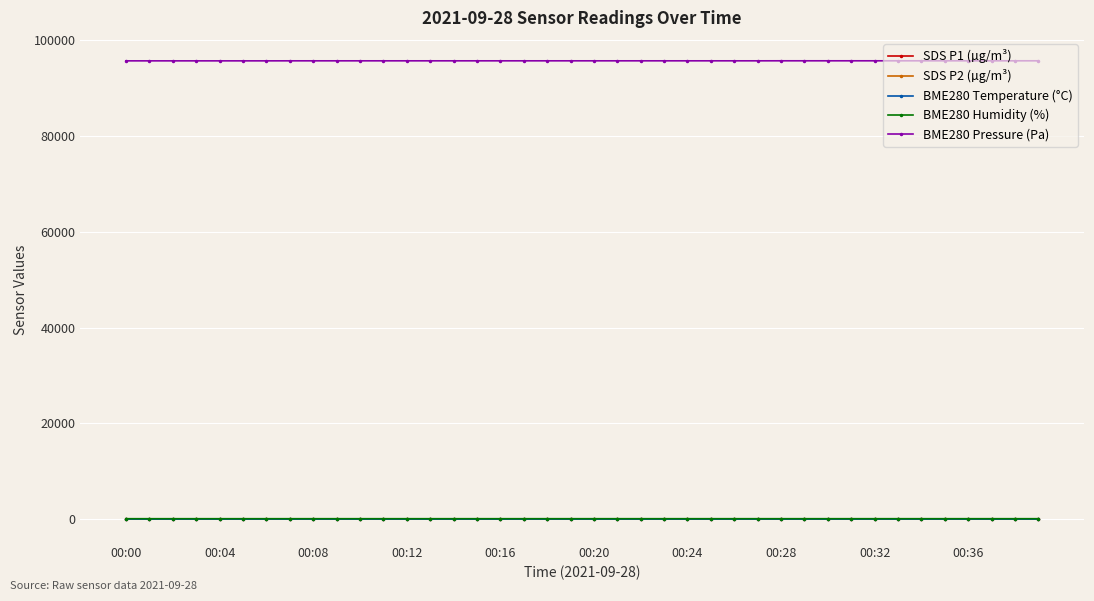

Which series has the widest spread of values?

BME280 Pressure (Pa)